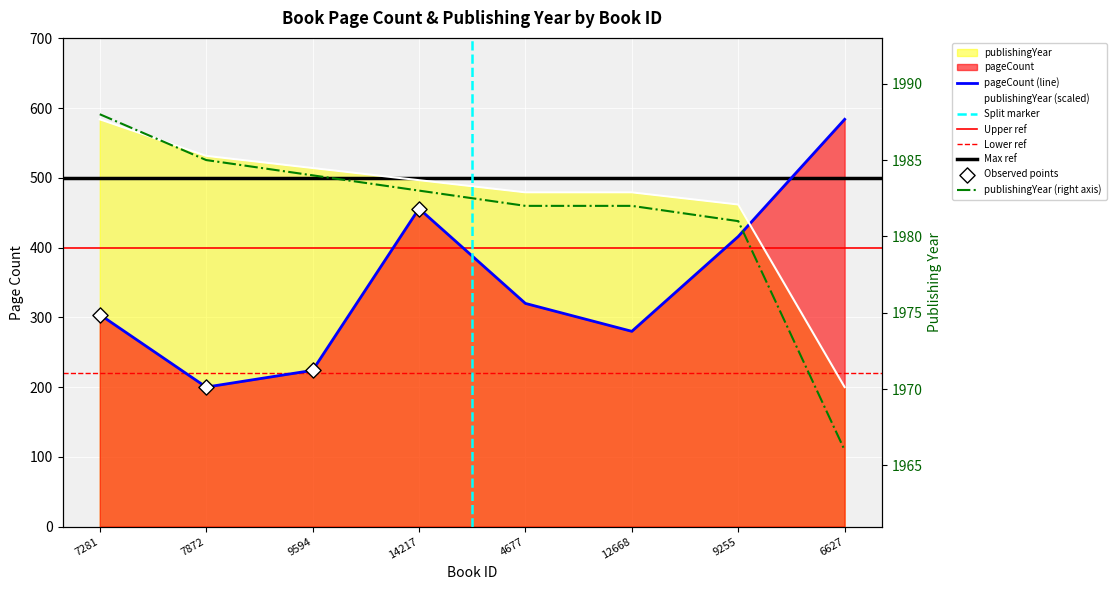

Is the value of pageCount at 7872 greater than the value of publishingYear at 6627?

No